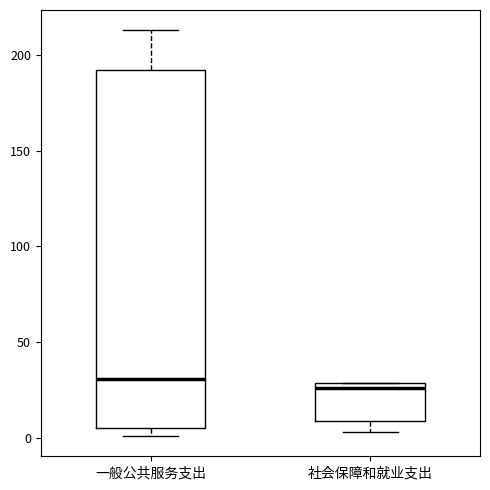

Which box has the highest median line?

一般公共服务支出